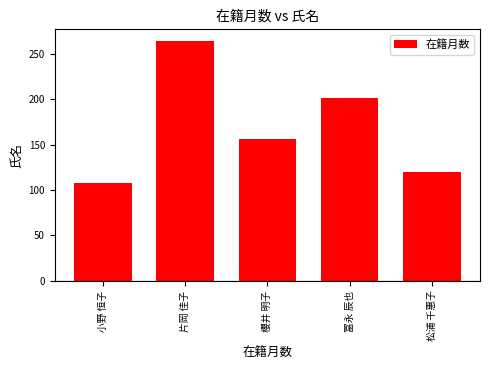

What is the ratio of the value at 冨永 辰也 to the value at 小野 恒子?

1.9